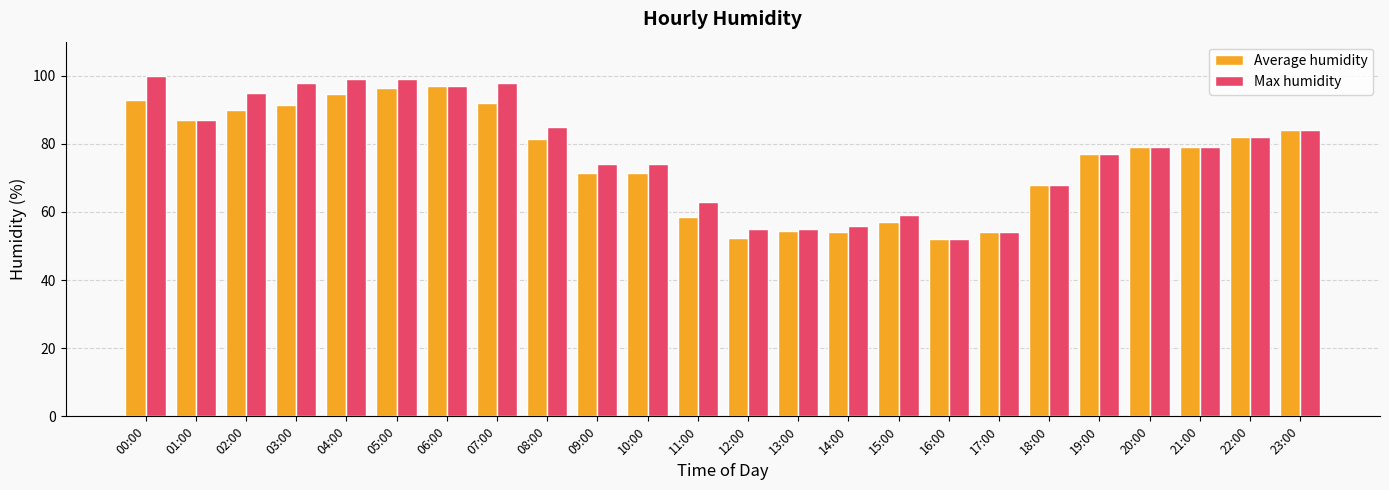

What is the label of the 8th bar from the left?

07:00